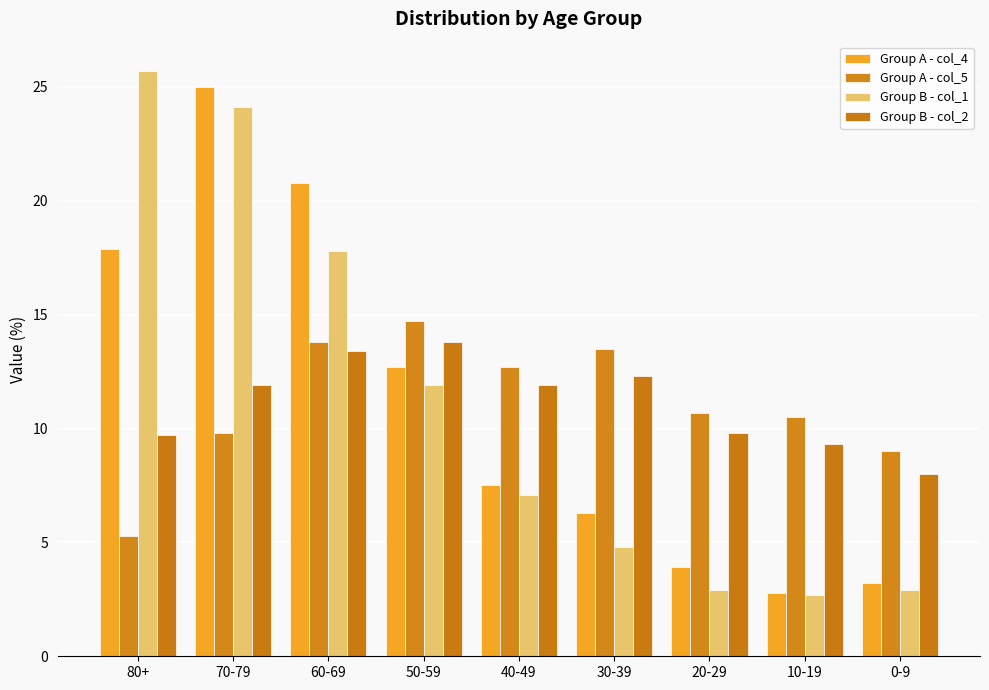

Reading right to left, transcribe all the data shown in this chart.

Group A - col_4: 0-9=3.2	10-19=2.8	20-29=3.9	30-39=6.3	40-49=7.5	50-59=12.7	60-69=20.8	70-79=25.0	80+=17.9
Group A - col_5: 0-9=9.0	10-19=10.5	20-29=10.7	30-39=13.5	40-49=12.7	50-59=14.7	60-69=13.8	70-79=9.8	80+=5.3
Group B - col_1: 0-9=2.9	10-19=2.7	20-29=2.9	30-39=4.8	40-49=7.1	50-59=11.9	60-69=17.8	70-79=24.1	80+=25.7
Group B - col_2: 0-9=8.0	10-19=9.3	20-29=9.8	30-39=12.3	40-49=11.9	50-59=13.8	60-69=13.4	70-79=11.9	80+=9.7